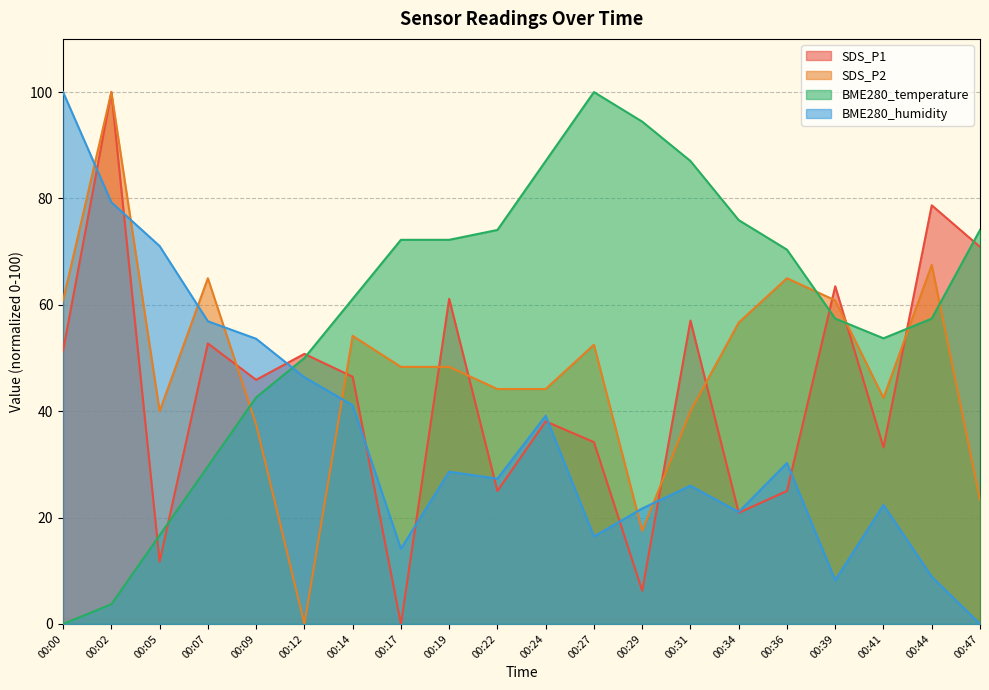

Reading right to left, what are all the values shown in this chart?

SDS_P1: 00:47=70.9	00:44=78.7	00:41=33.2	00:39=63.5	00:36=25.0	00:34=20.9	00:31=57.0	00:29=6.3	00:27=34.2	00:24=38.1	00:22=25.0	00:19=61.1	00:17=0.0	00:14=46.5	00:12=50.8	00:09=45.9	00:07=52.7	00:05=11.7	00:02=100.0	00:00=51.4
SDS_P2: 00:47=23.3	00:44=67.5	00:41=42.5	00:39=60.8	00:36=65.0	00:34=56.7	00:31=40.0	00:29=17.5	00:27=52.5	00:24=44.2	00:22=44.2	00:19=48.3	00:17=48.3	00:14=54.2	00:12=0.0	00:09=37.5	00:07=65.0	00:05=40.0	00:02=100.0	00:00=60.8
BME280_temperature: 00:47=74.1	00:44=57.4	00:41=53.7	00:39=57.4	00:36=70.4	00:34=75.9	00:31=87.0	00:29=94.4	00:27=100.0	00:24=87.0	00:22=74.1	00:19=72.2	00:17=72.2	00:14=61.1	00:12=50.0	00:09=42.6	00:07=29.6	00:05=16.7	00:02=3.7	00:00=0.0
BME280_humidity: 00:47=0.0	00:44=8.9	00:41=22.4	00:39=8.2	00:36=30.3	00:34=21.1	00:31=26.0	00:29=21.7	00:27=16.4	00:24=39.1	00:22=27.3	00:19=28.6	00:17=14.1	00:14=41.1	00:12=46.4	00:09=53.6	00:07=56.9	00:05=71.1	00:02=79.3	00:00=100.0